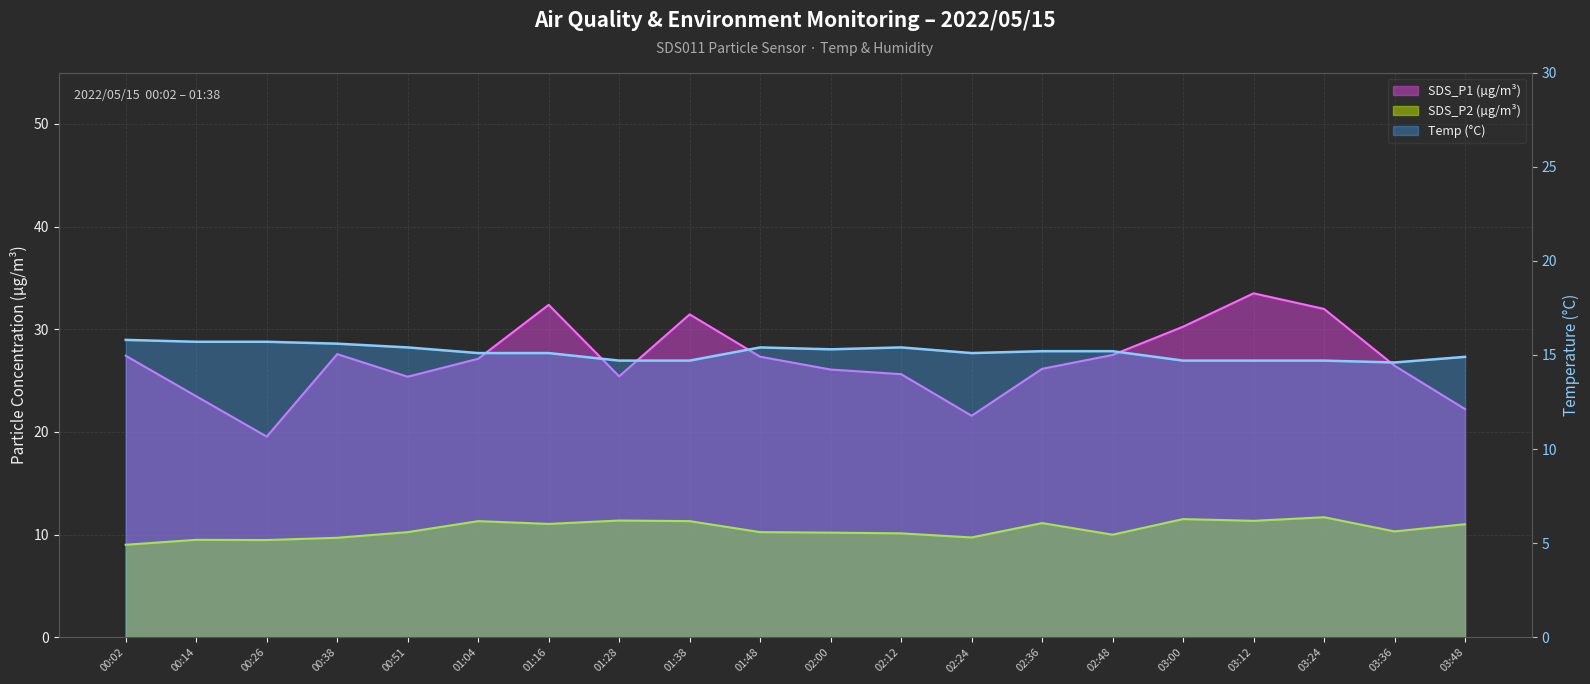

What is the average value of the SDS_P2 series?

10.5